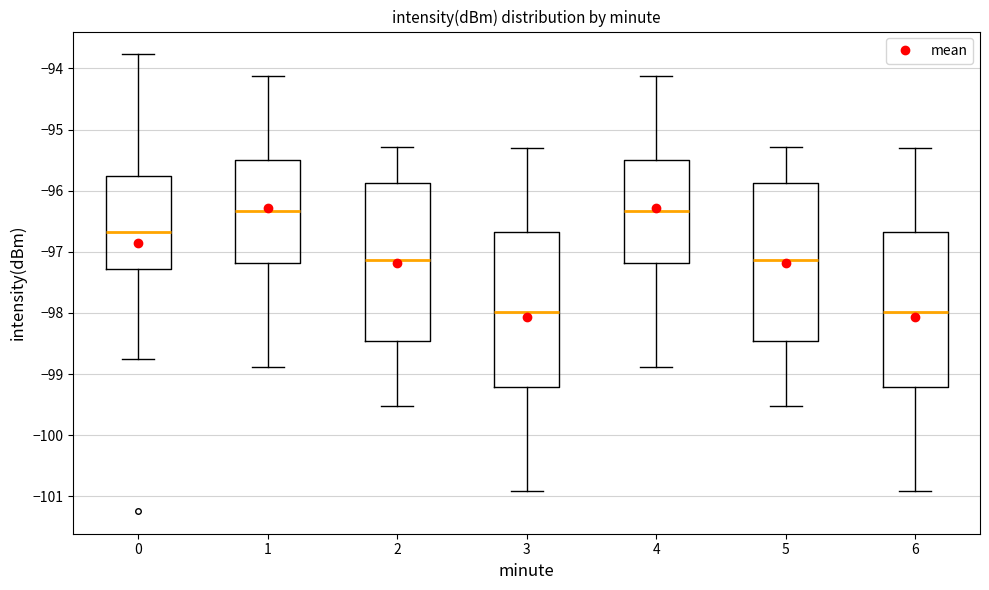

Where is the lower edge of the box at x = 0 on the y-axis? The values are not printed on the chart, so give them approximately, as read against the axis.

-97.3